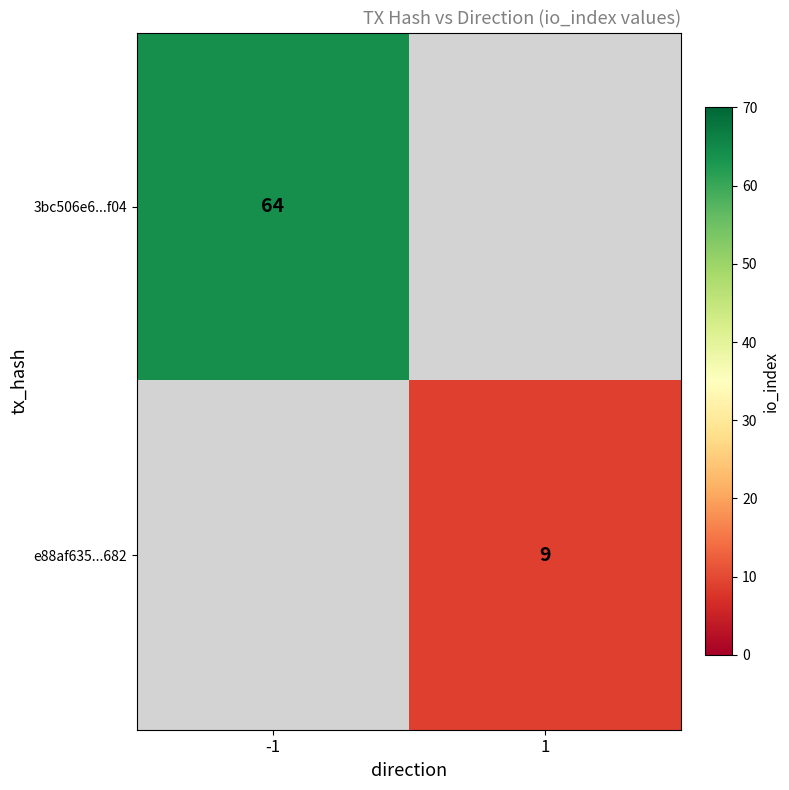

The value of e88af635...682 at 1 is 16. True or false?

False